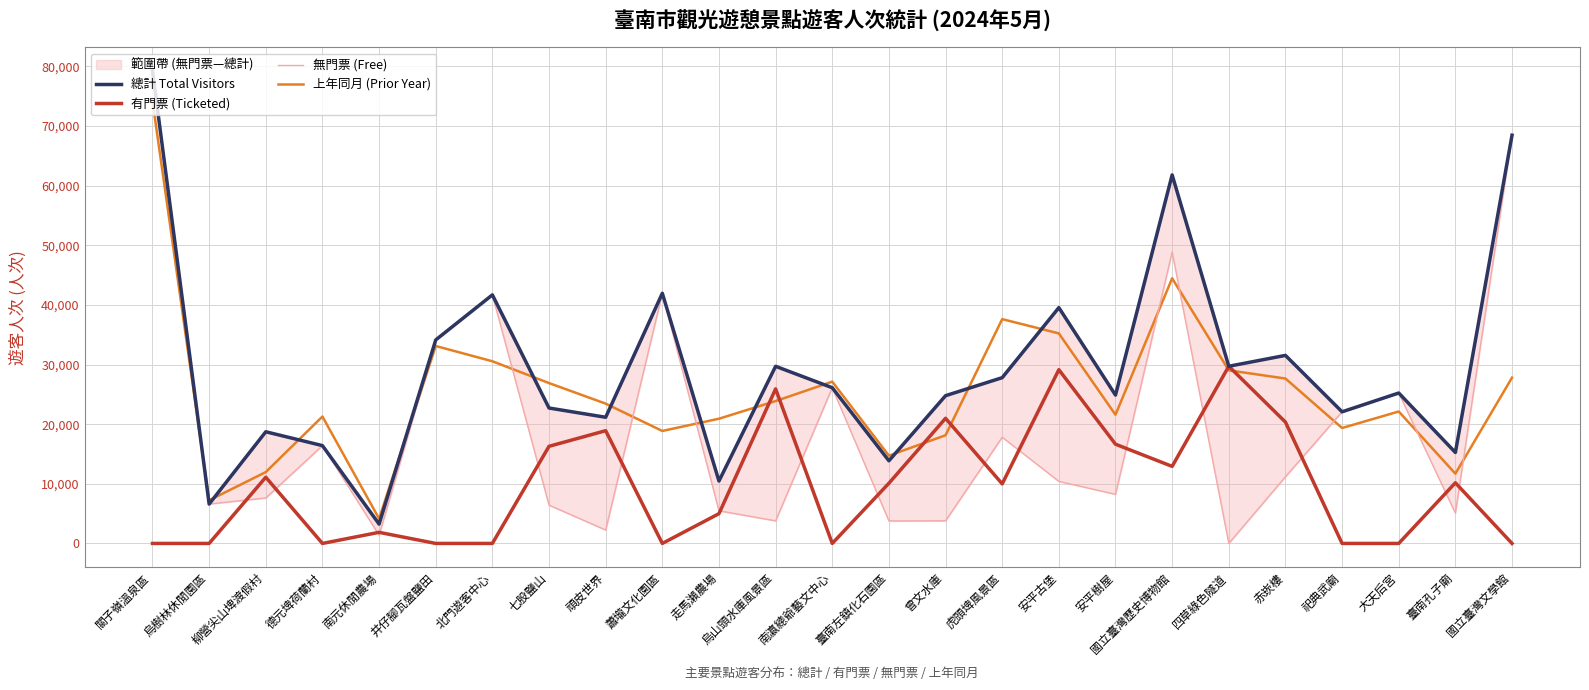

How many distinct data groups are displayed?

4